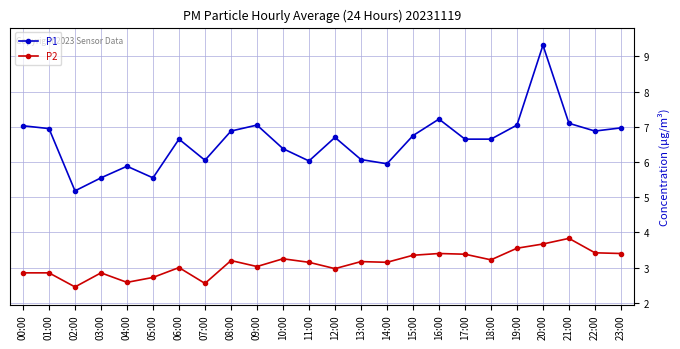

Rank the series by their average value, from highest to lowest.

P1, P2